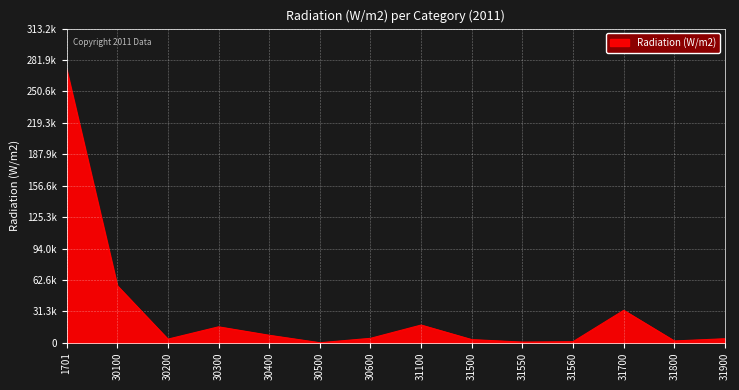

Does the chart display data point markers on the line(s)?

No